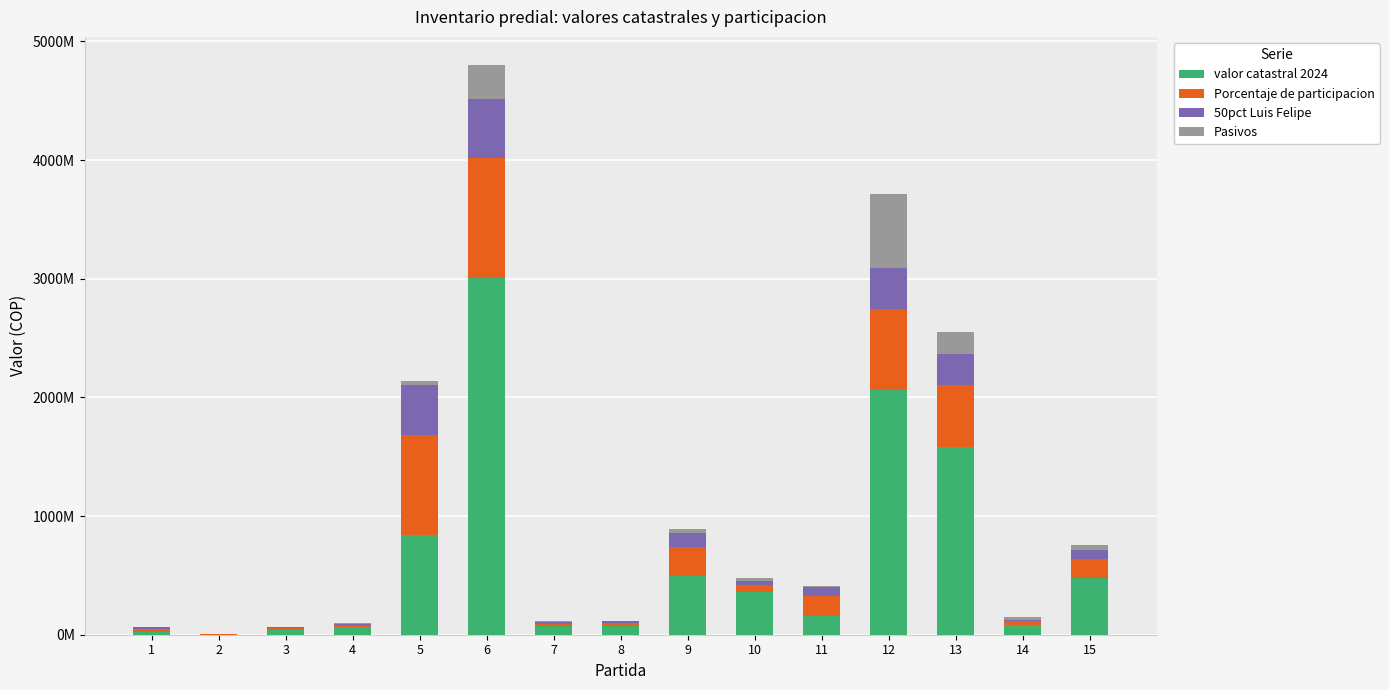

What is the sum of all valor catastral 2024 values?

9341981884.0